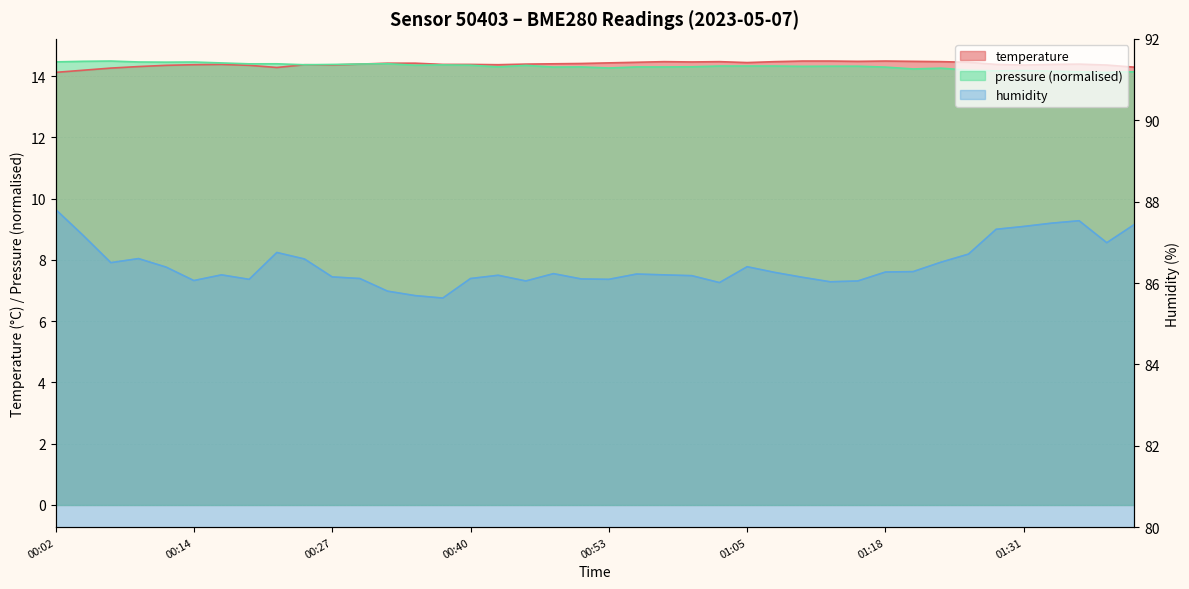

Reading left to right, extract all data points from this chart.

temperature: 14.1	14.2	14.3	14.3	14.3	14.4	14.4	14.3	14.3	14.4	14.4	14.4	14.4	14.4	14.4	14.4	14.4	14.4	14.4	14.4	14.4	14.4	14.5	14.5	14.5	14.4	14.5	14.5	14.5	14.5	14.5	14.5	14.5	14.4	14.4	14.4	14.4	14.4	14.4	14.3
humidity: 87.8	87.2	86.5	86.6	86.4	86.1	86.2	86.1	86.8	86.6	86.2	86.1	85.8	85.7	85.6	86.1	86.2	86.0	86.2	86.1	86.1	86.2	86.2	86.2	86.0	86.4	86.3	86.1	86.0	86.0	86.3	86.3	86.5	86.7	87.3	87.4	87.5	87.5	87.0	87.4